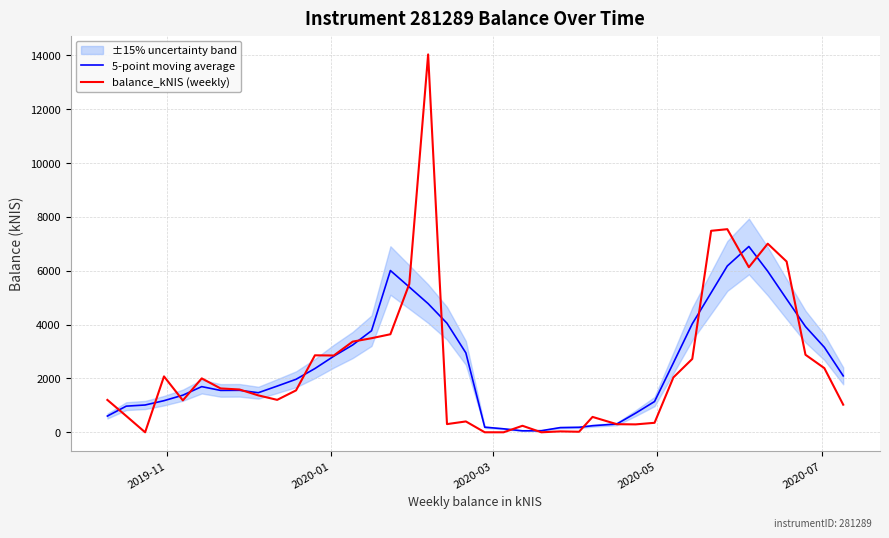

What is the maximum value for 5-point moving average?

6898.8